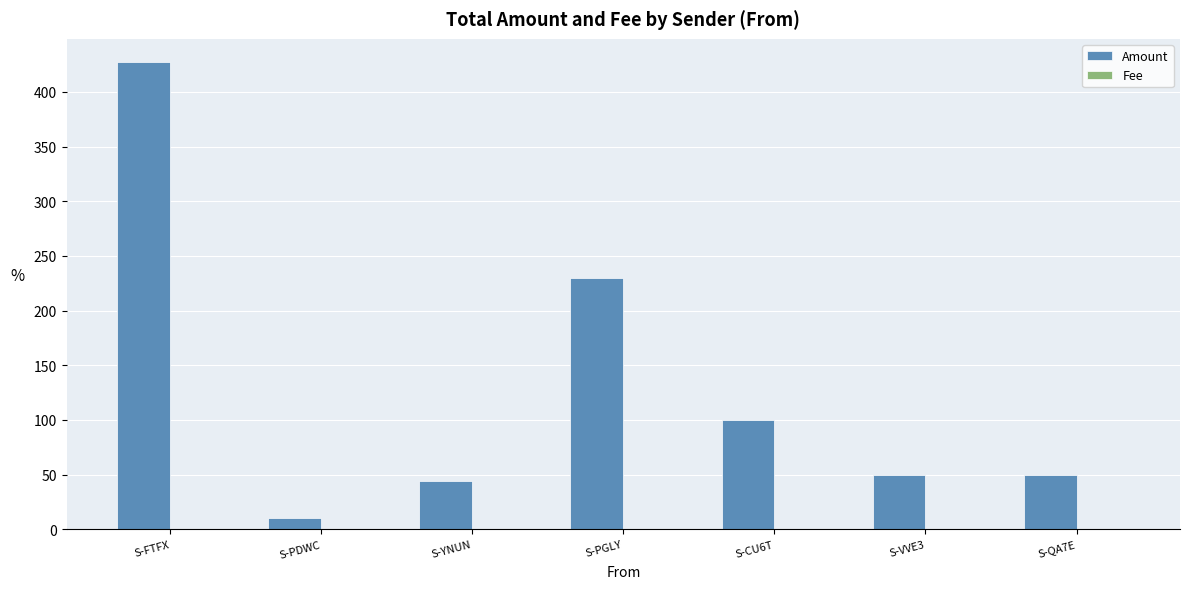

What is the sum of all Amount values?

910.5